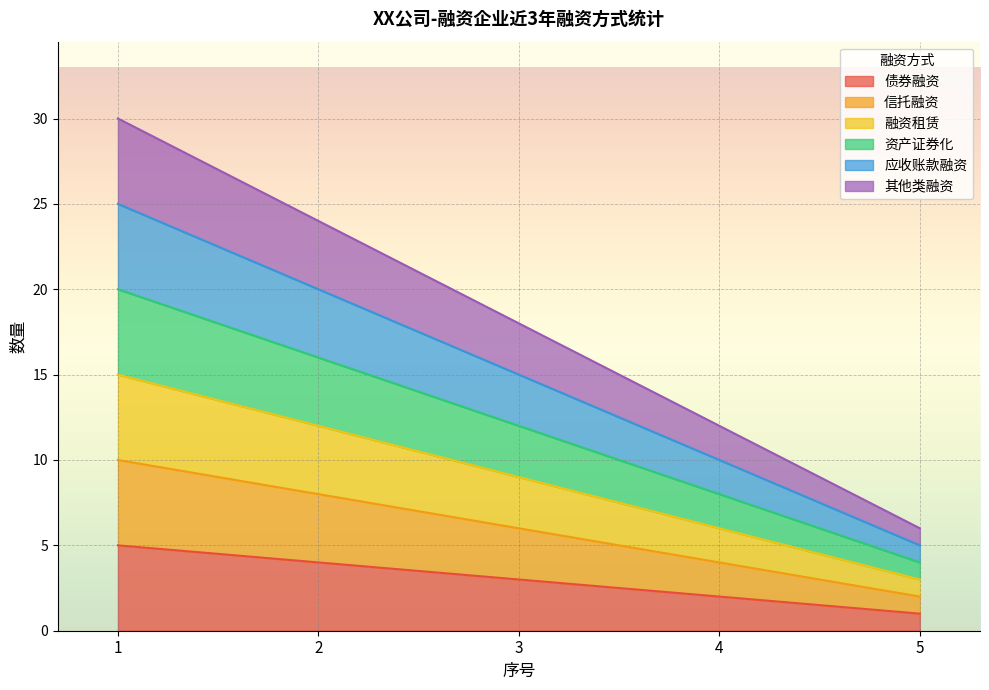

List the series in order of their peak value, lowest first.

债券融资, 信托融资, 融资租赁, 资产证券化, 应收账款融资, 其他类融资